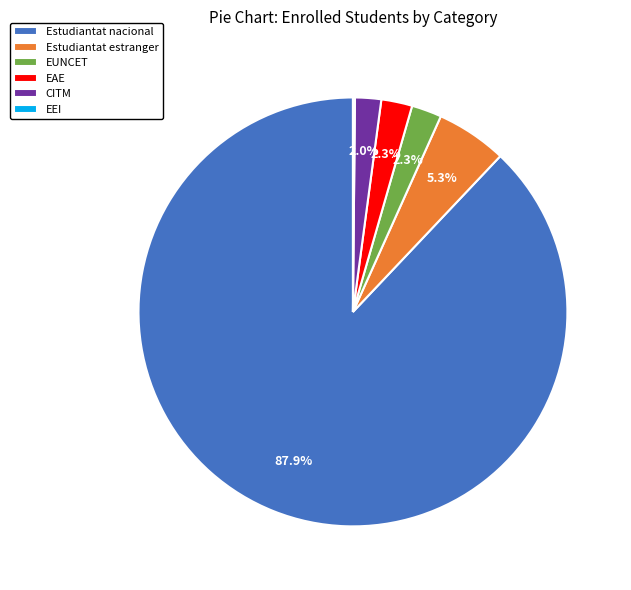

Does Estudiantat nacional account for over 50% of the chart?

Yes